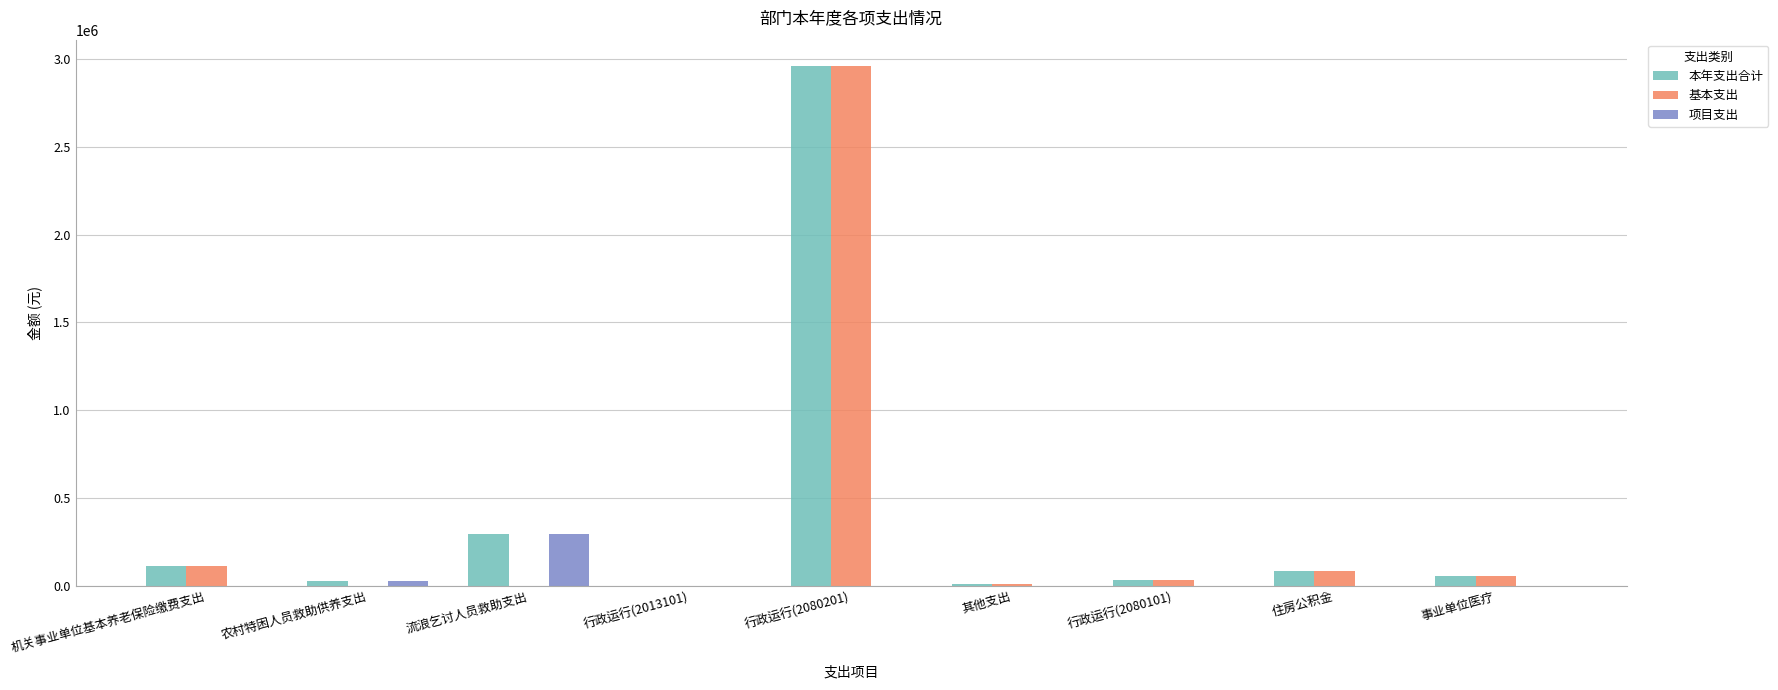

Count the number of categories in the chart.

9